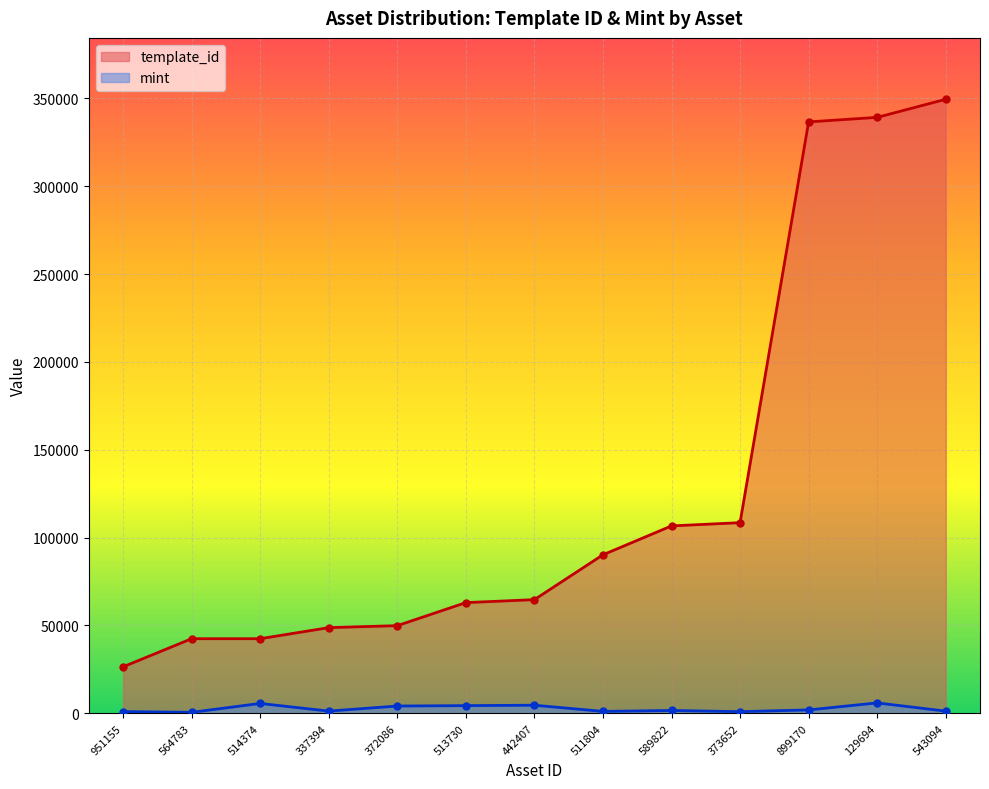

What are all the series names shown in the legend?

template_id, mint